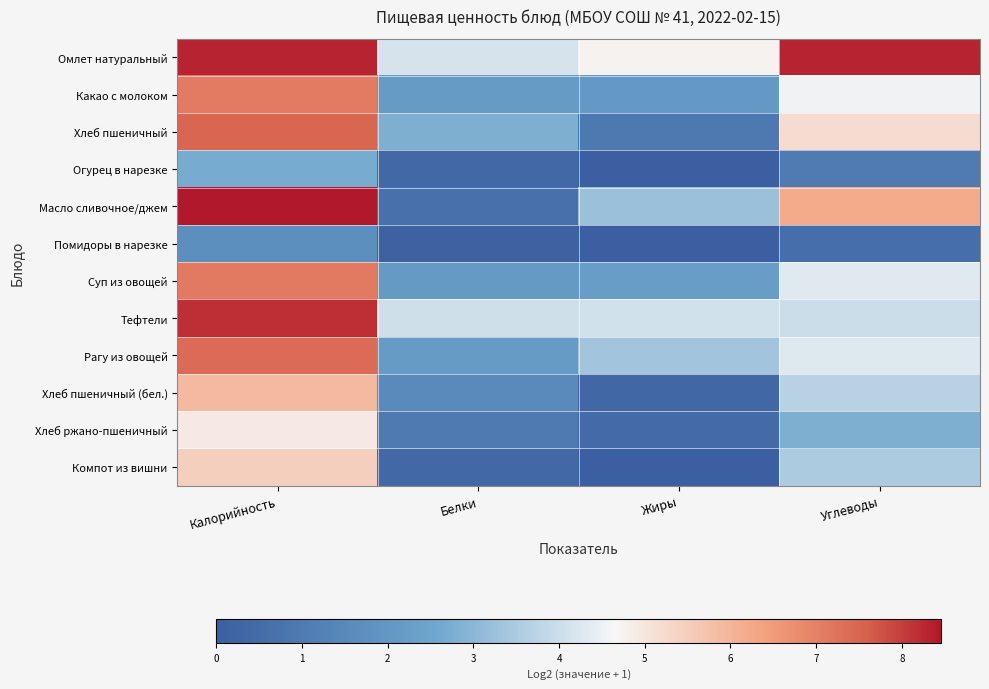

Reading right to left, list all the values displayed in this chart.

Омлет натуральный: Углеводы=8.3	Жиры=4.7	Белки=4.2	Калорийность=8.3
Какао с молоком: Углеводы=4.6	Жиры=2.1	Белки=2.2	Калорийность=7.1
Хлеб пшеничный: Углеводы=5.2	Жиры=0.9	Белки=2.8	Калорийность=7.5
Огурец в нарезке: Углеводы=1.1	Жиры=0.0	Белки=0.4	Калорийность=2.7
Масло сливочное/джем: Углеводы=6.2	Жиры=3.2	Белки=0.7	Калорийность=8.5
Помидоры в нарезке: Углеводы=0.6	Жиры=0.0	Белки=0.1	Калорийность=1.7
Суп из овощей: Углеводы=4.3	Жиры=2.2	Белки=2.1	Калорийность=7.1
Тефтели: Углеводы=4.0	Жиры=4.1	Белки=4.0	Калорийность=8.2
Рагу из овощей: Углеводы=4.3	Жиры=3.4	Белки=2.2	Калорийность=7.4
Хлеб пшеничный (бел.): Углеводы=3.7	Жиры=0.3	Белки=1.6	Калорийность=5.9
Хлеб ржано-пшеничный: Углеводы=2.8	Жиры=0.5	Белки=1.0	Калорийность=4.9
Компот из вишни: Углеводы=3.5	Жиры=0.0	Белки=0.4	Калорийность=5.5